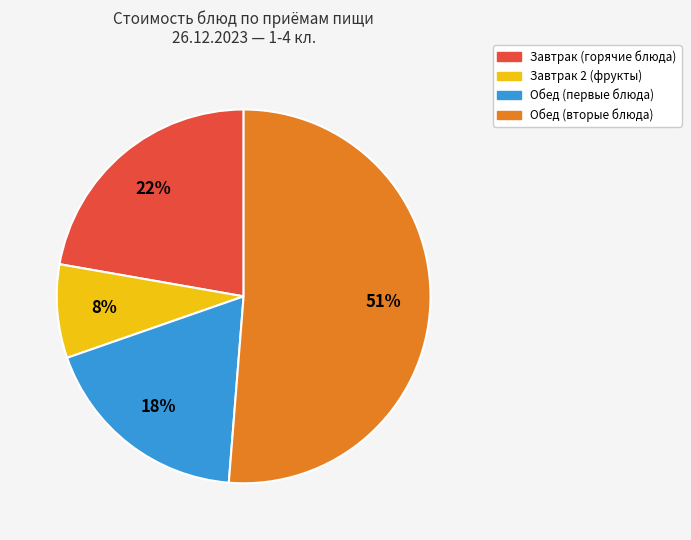

To the nearest percent, what is the difference between the largest and smallest slice percentages?

43%